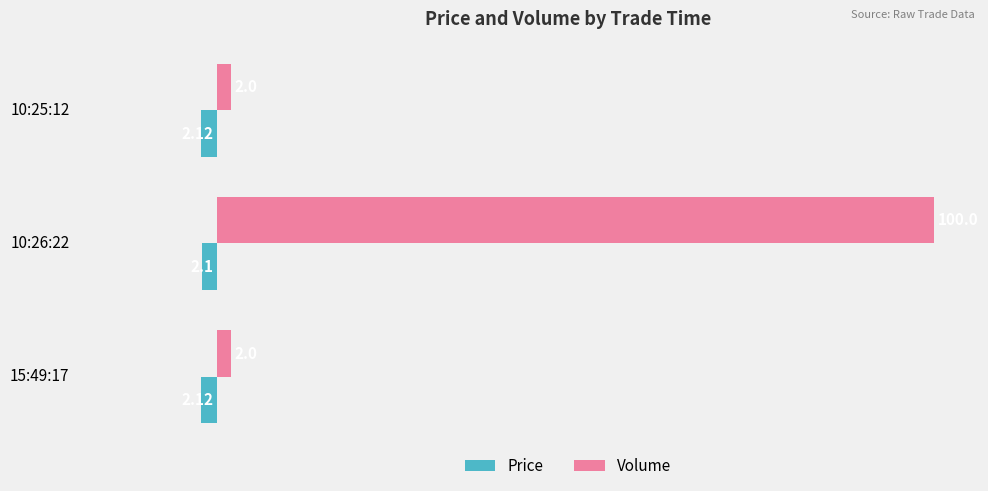

Which series has the largest total across all categories?

Volume